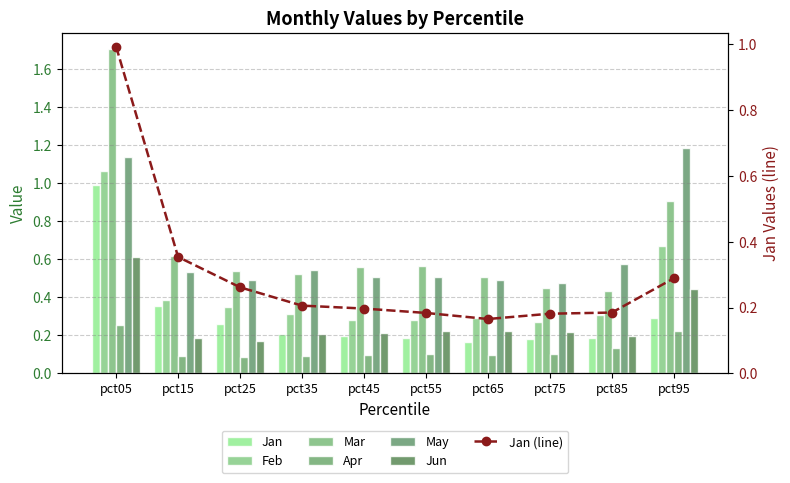

What is the value of the Apr bar at the 5th from the left?

0.1